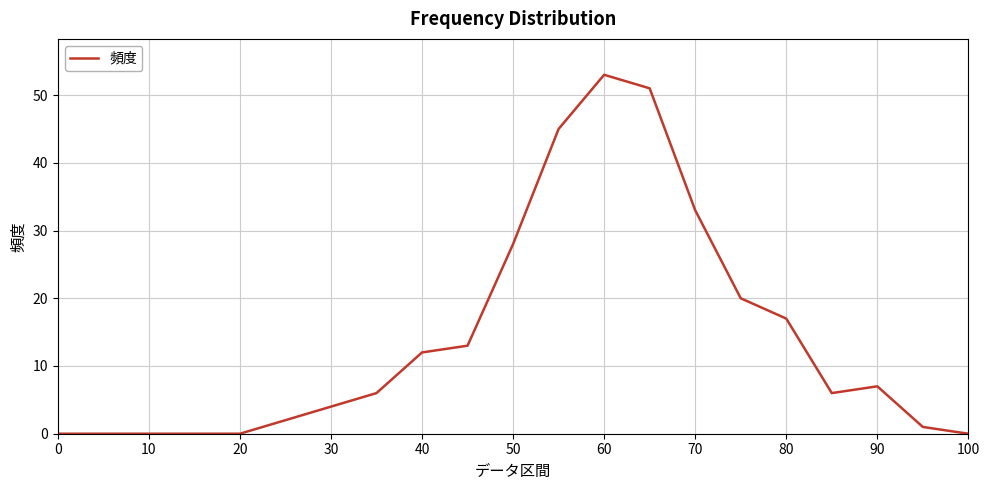

What is the greatest value displayed?

53